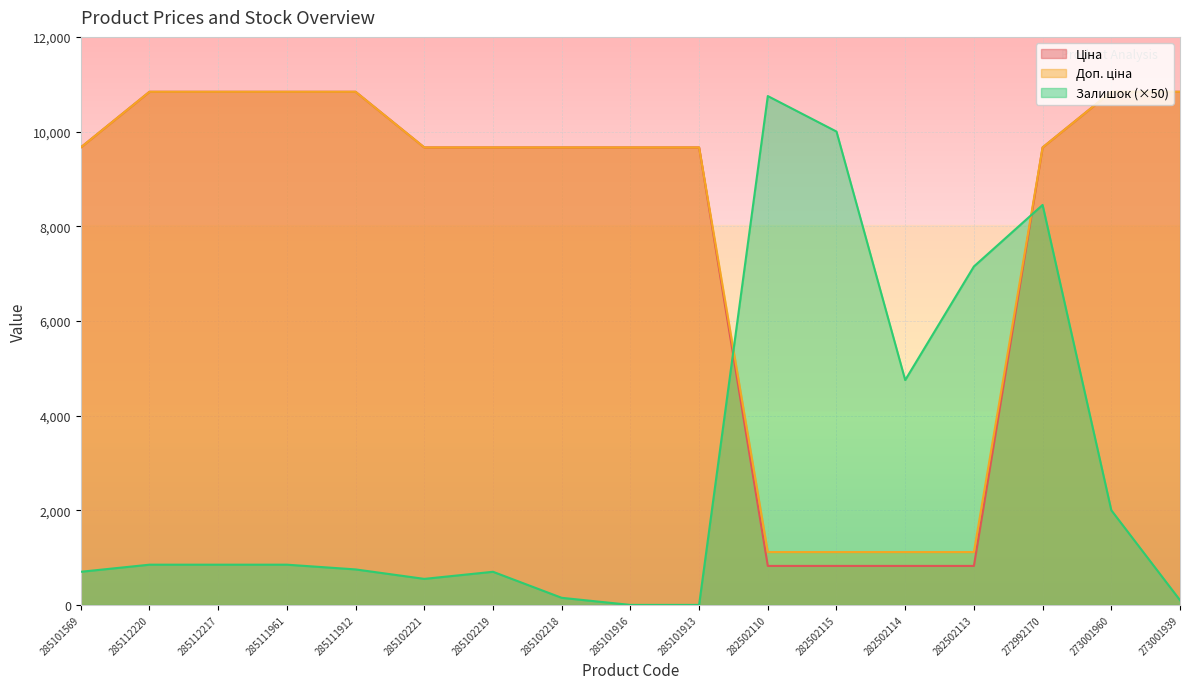

How many categories are shown in the chart?

17